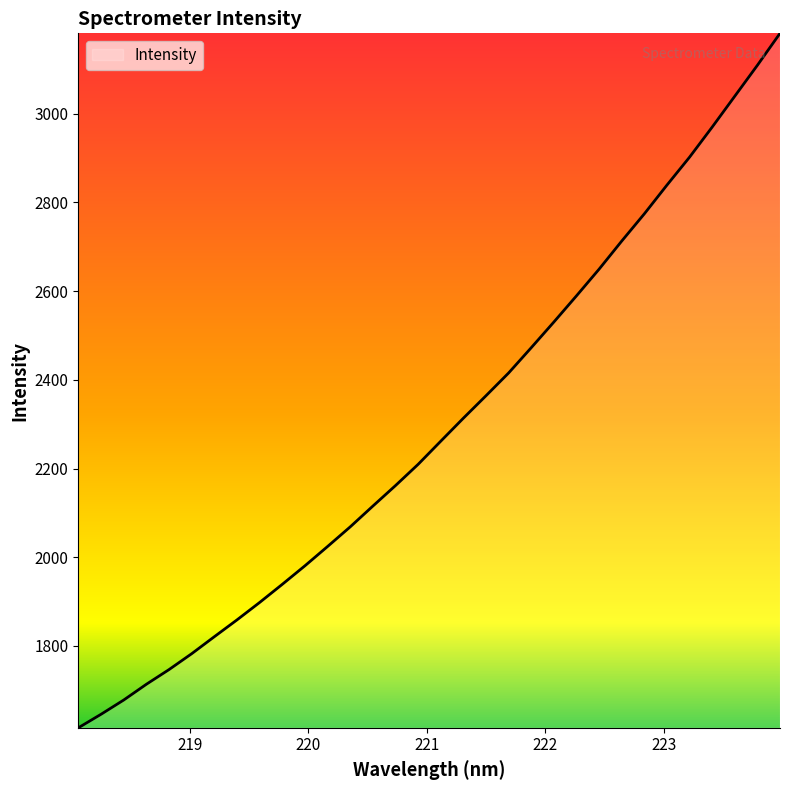

What is the maximum value shown in the chart?

3181.3